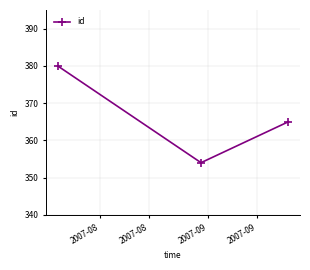

What is the maximum value shown in the chart?

380